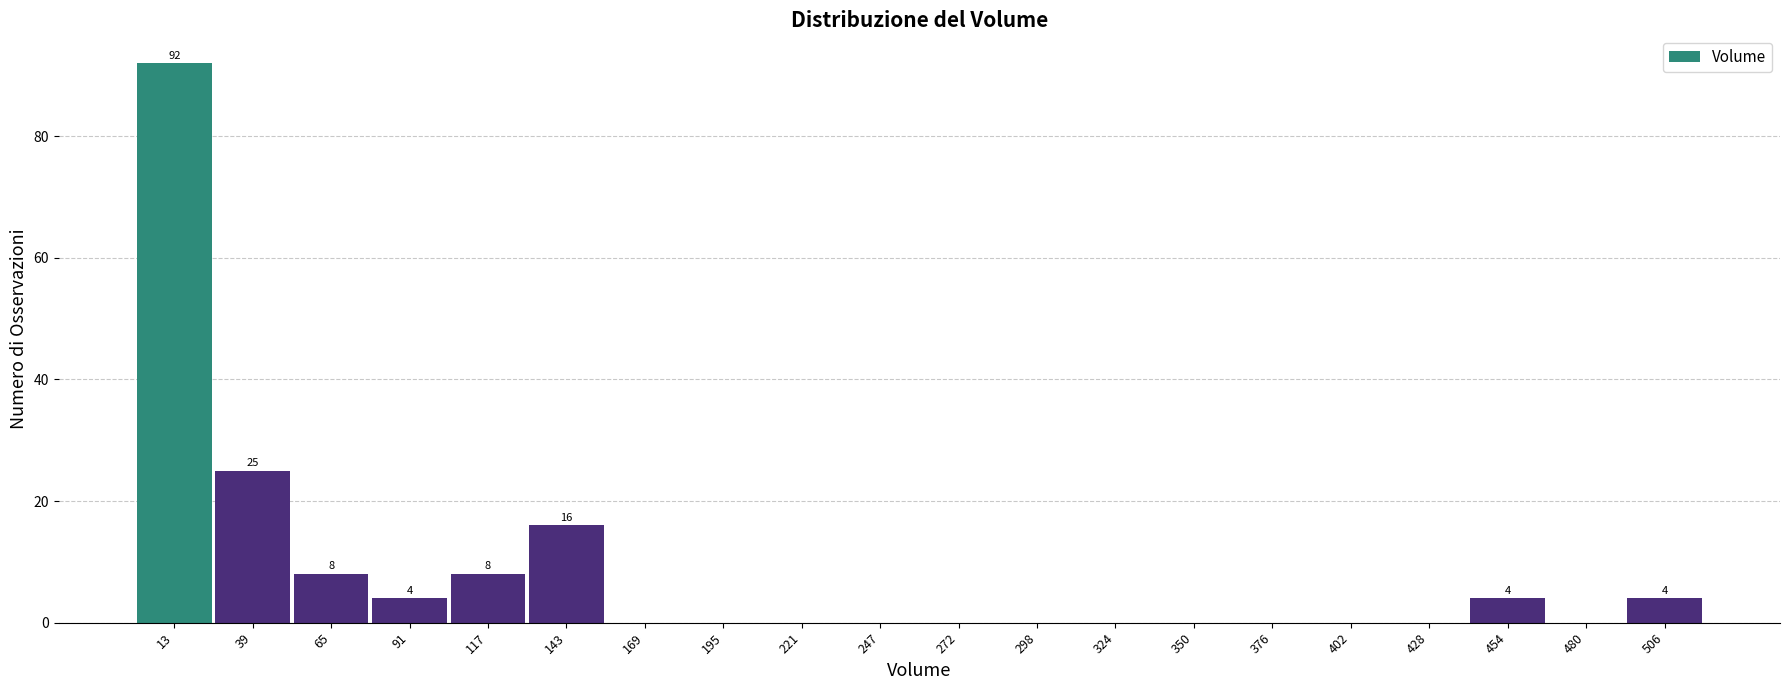

Over which range of the x-axis is the bar tallest?

0 to 25